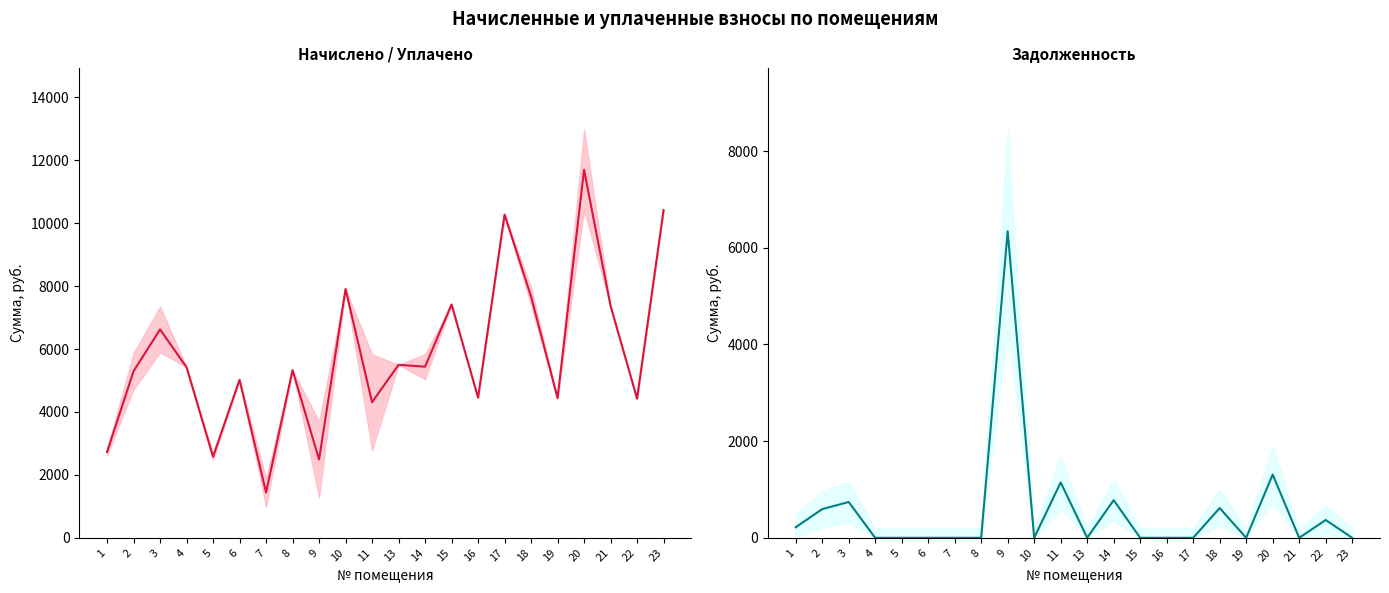

True or false: задолженность has more than 0 interior local peaks.

True